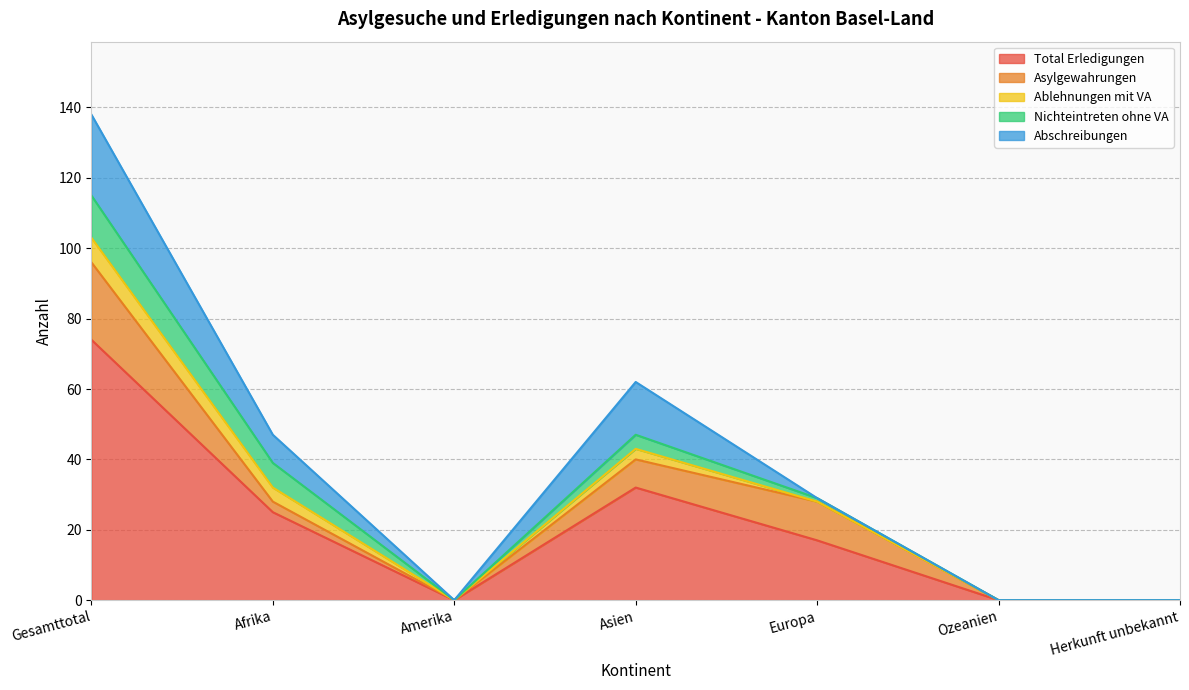

Which series has the widest spread of values?

Total Erledigungen